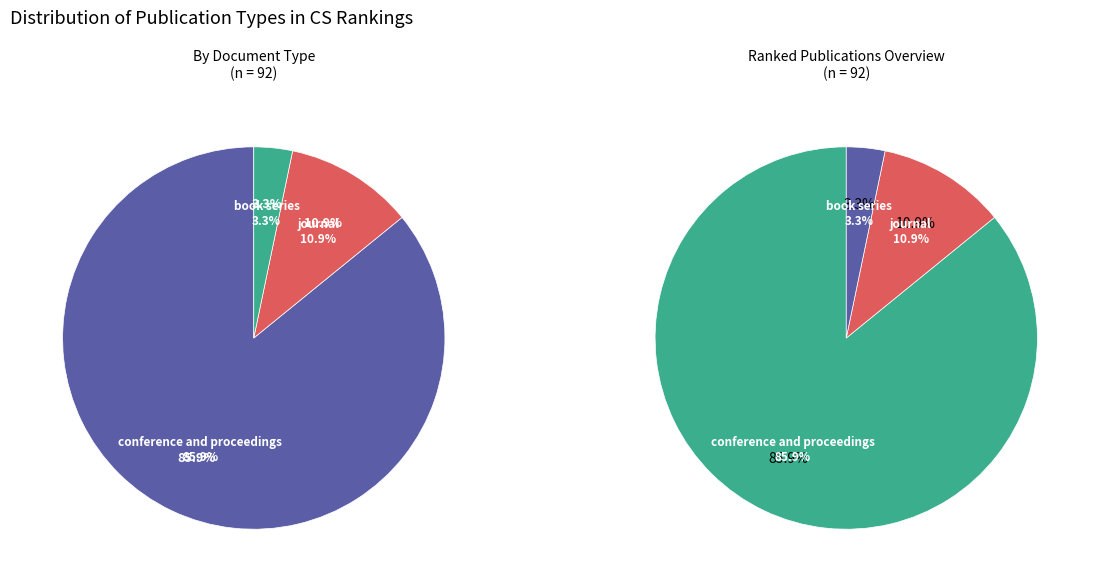

To the nearest percent, what percentage of the pie is book series?

3%